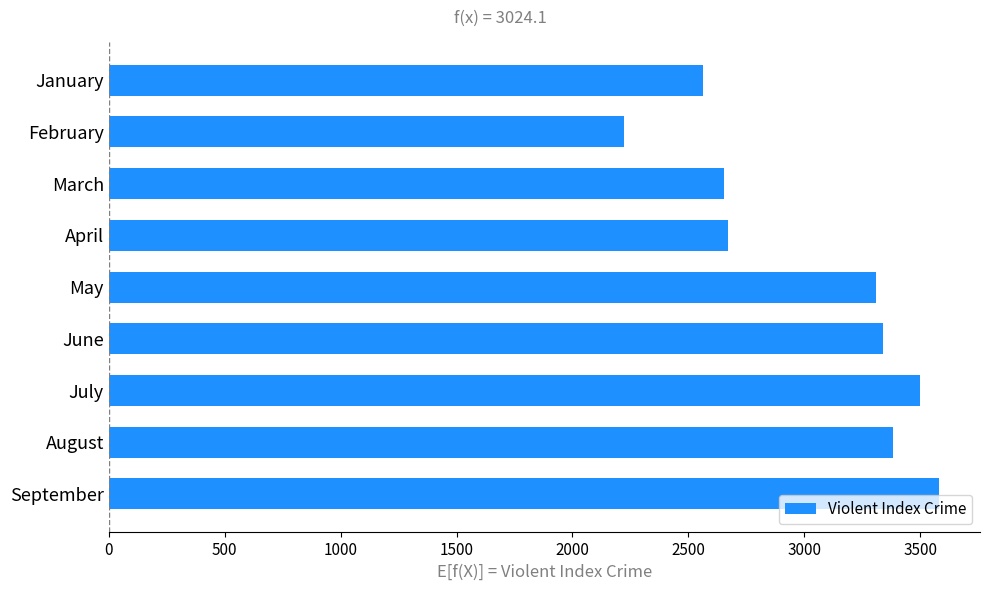

The chart shows a value of 2652 at March. True or false?

True